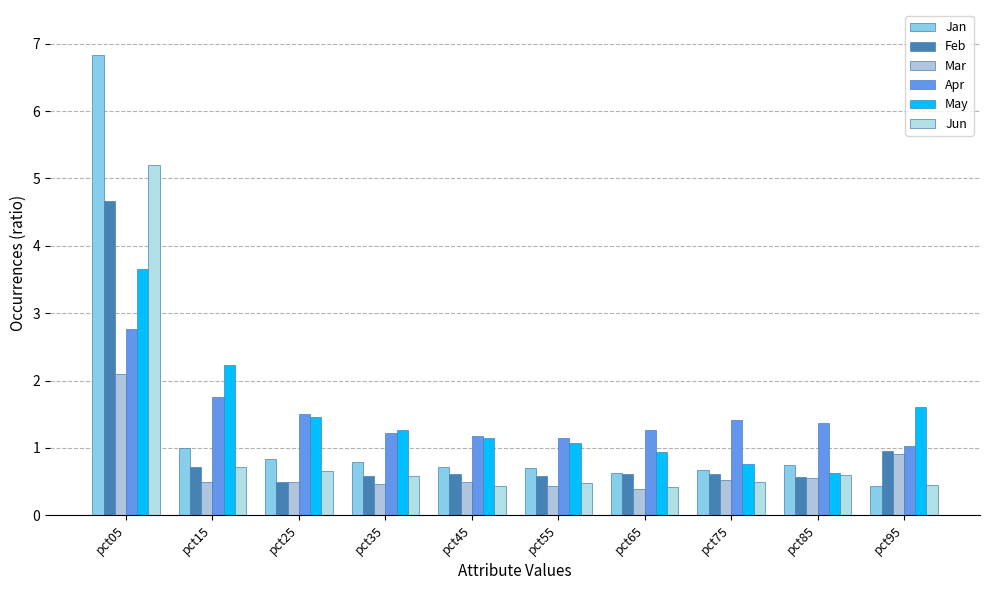

What value does the Jun series have at pct75?

0.5